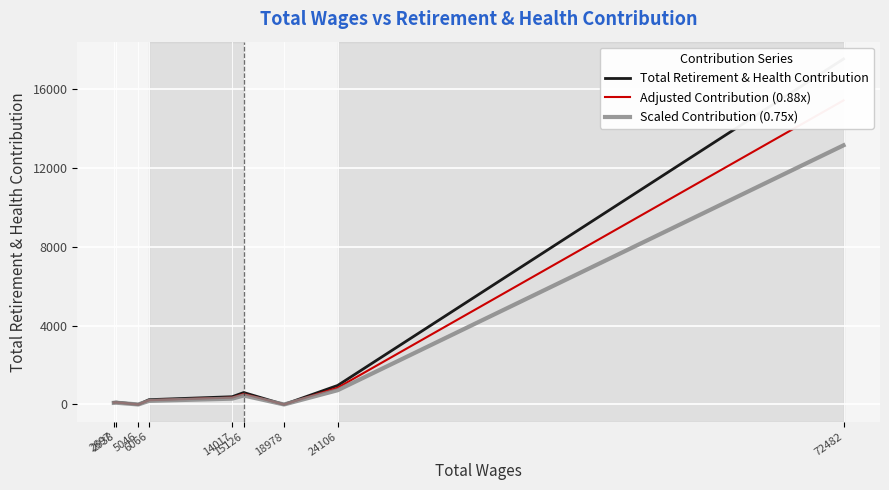

At which category is the sum across all series the highest?

72482